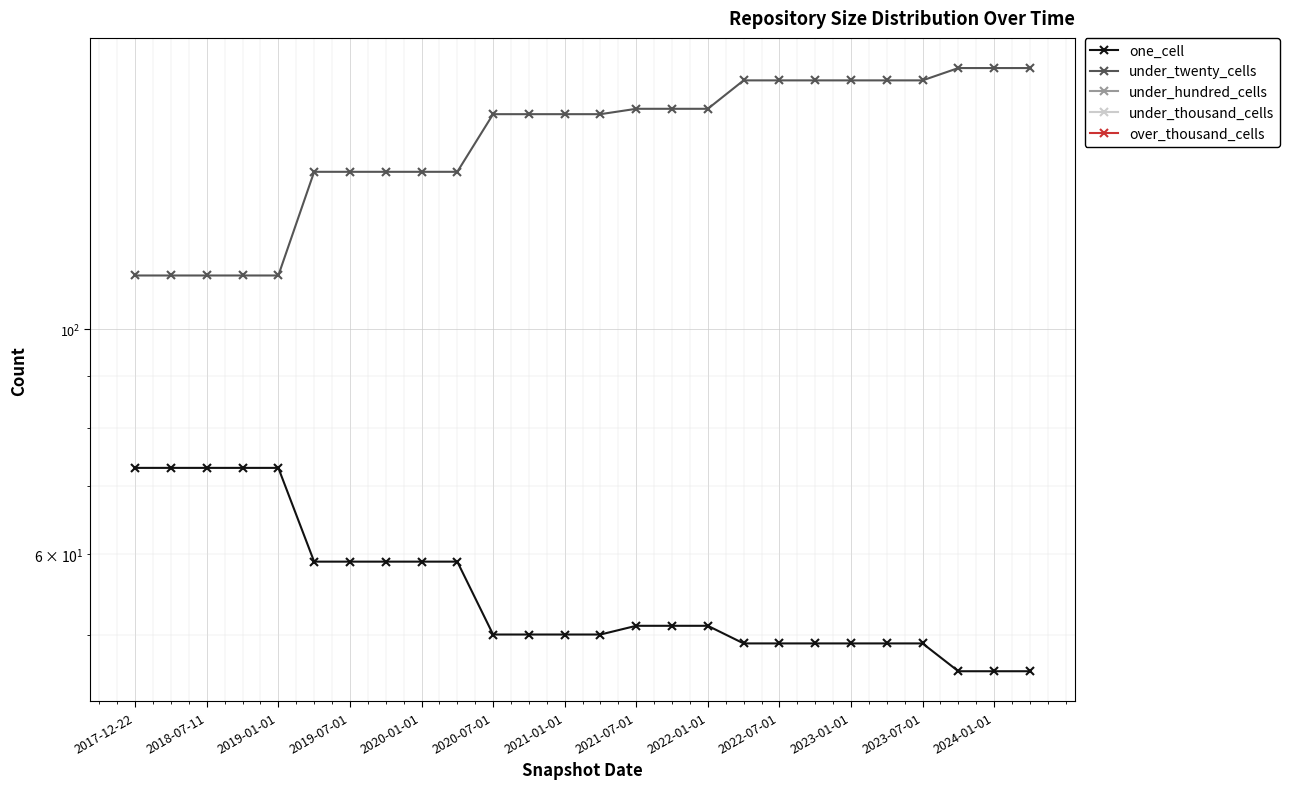

True or false: under_twenty_cells has more than 1 interior local peaks.

False